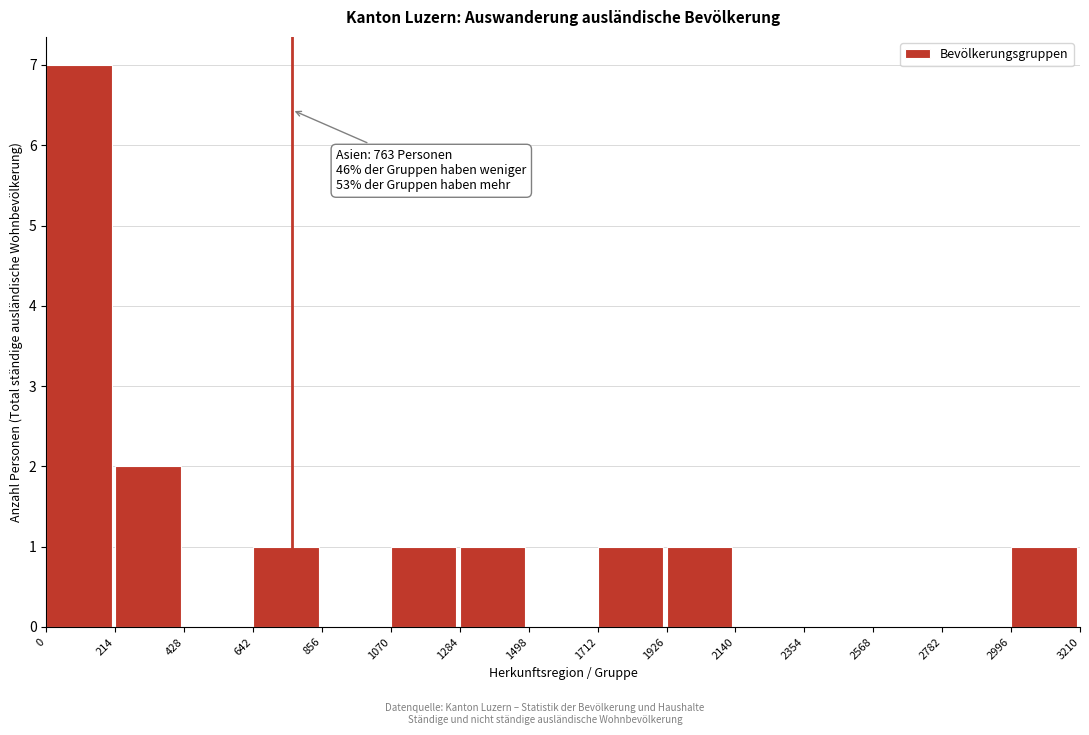

Which range on the x-axis has the tallest bar?

0 to 214